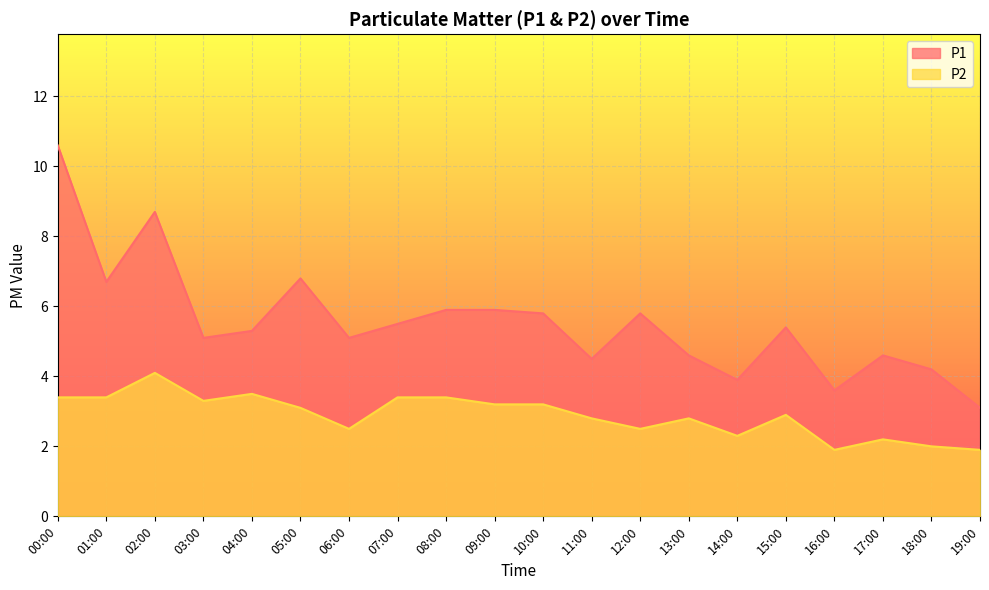

True or false: P1 and P2 cross at least once.

False